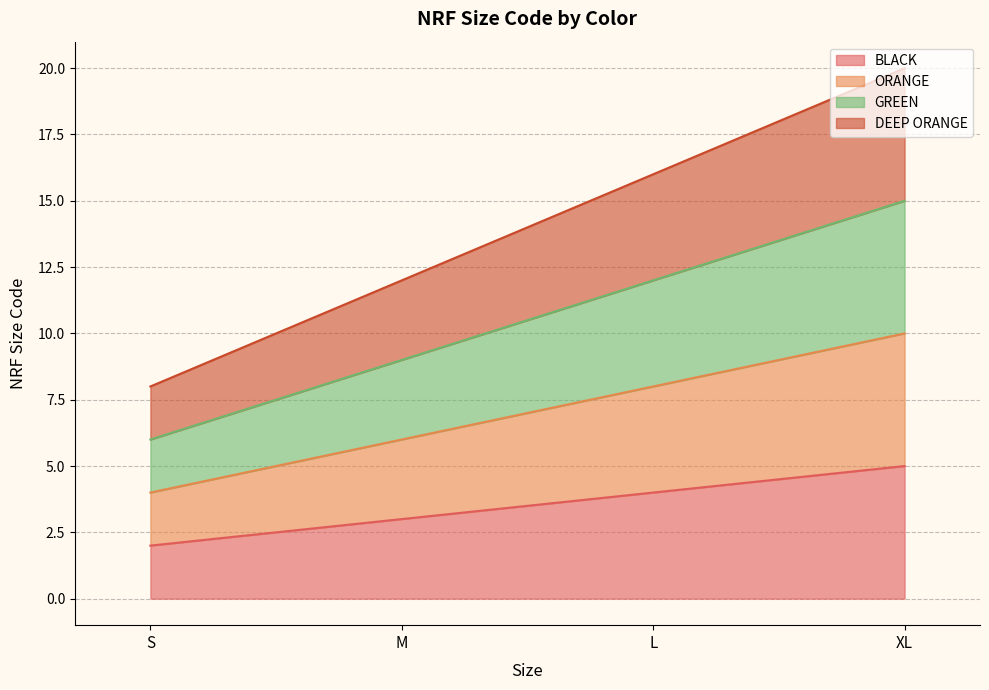

Which category has the lowest value across all series?

S